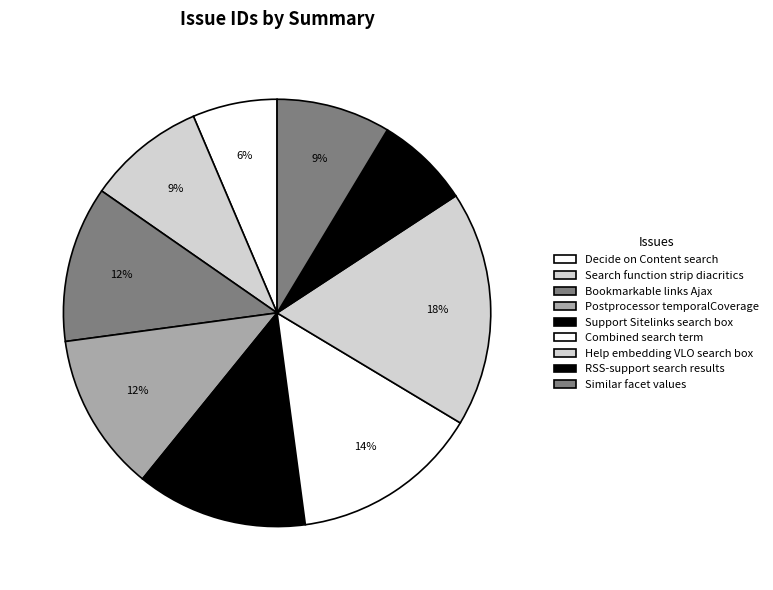

What is the total percentage of Bookmarkable links Ajax and Combined search term?

26.1%